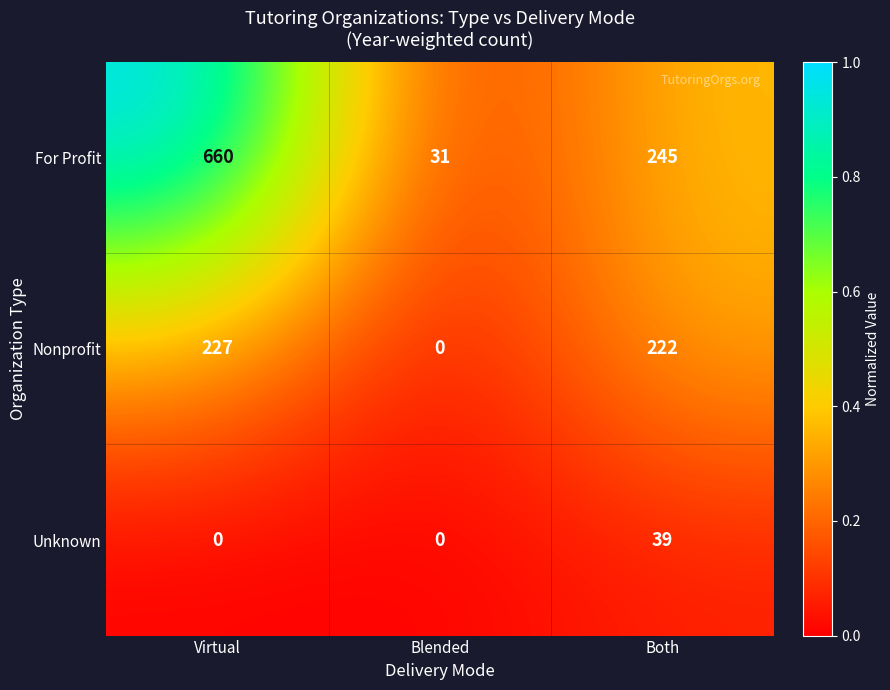

Reading left to right, transcribe all the data shown in this chart.

For Profit: 660	31	245
Nonprofit: 227	0	222
Unknown: 0	0	39